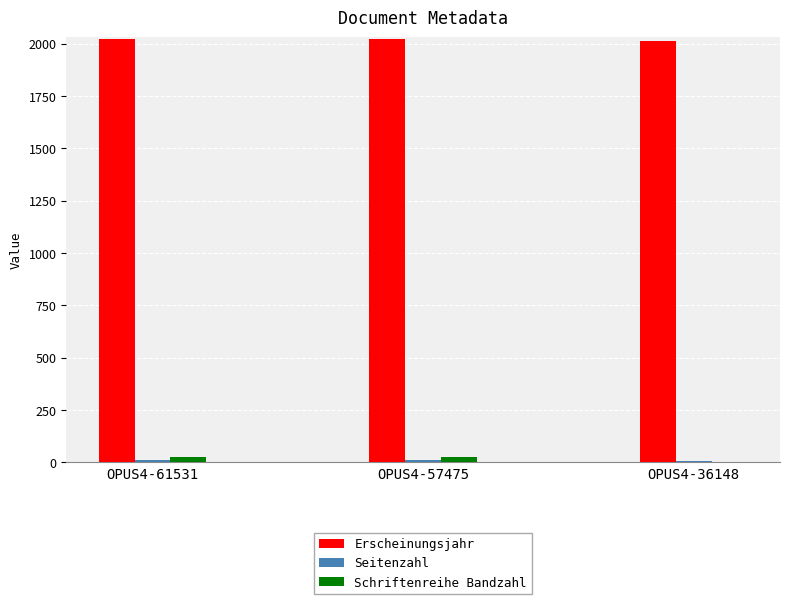

Is it true that Erscheinungsjahr equals 2022 at OPUS4-61531?

True